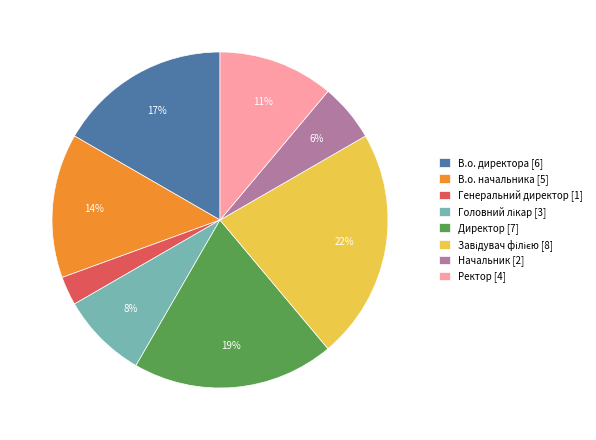

True or false: Начальник accounts for 6% of the total.

True